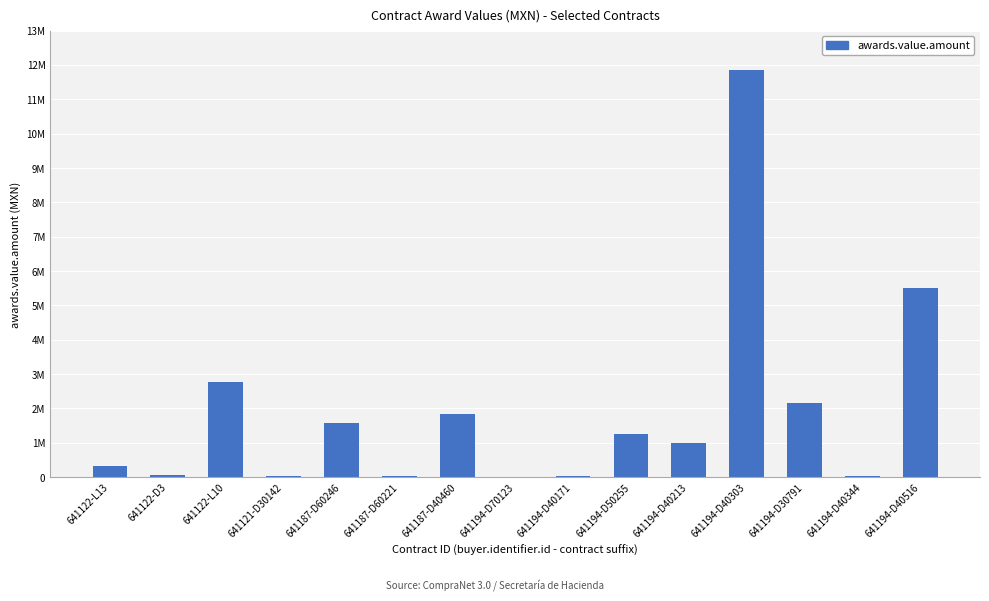

Which has a higher value, 641122-D3 or 641187-D40460?

641187-D40460